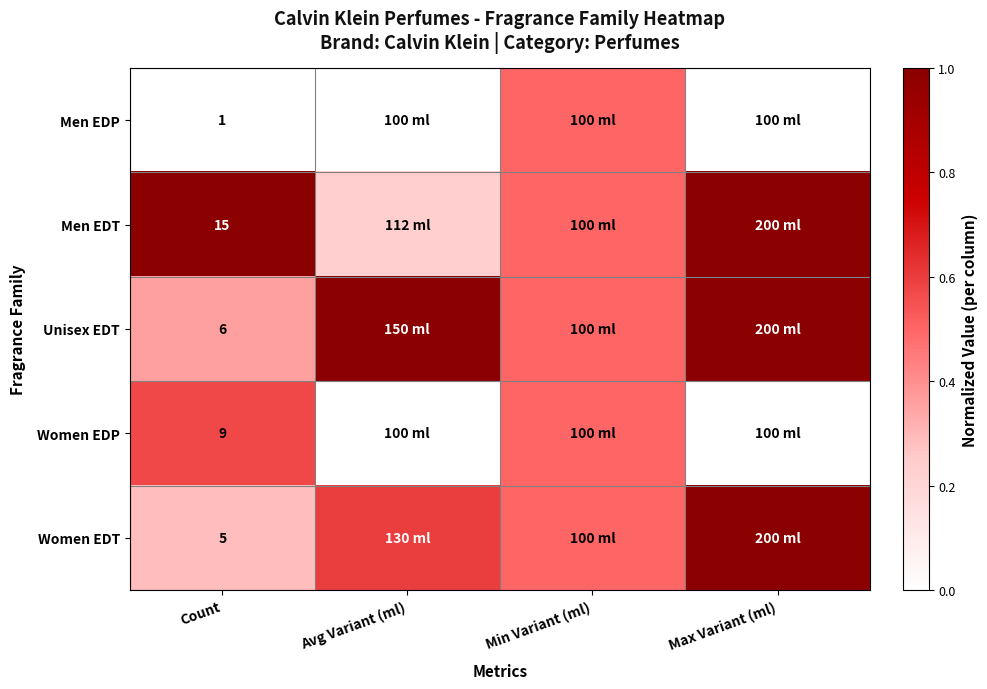

Is the value of Women EDP at Count greater than the value of Men EDT at Count?

No